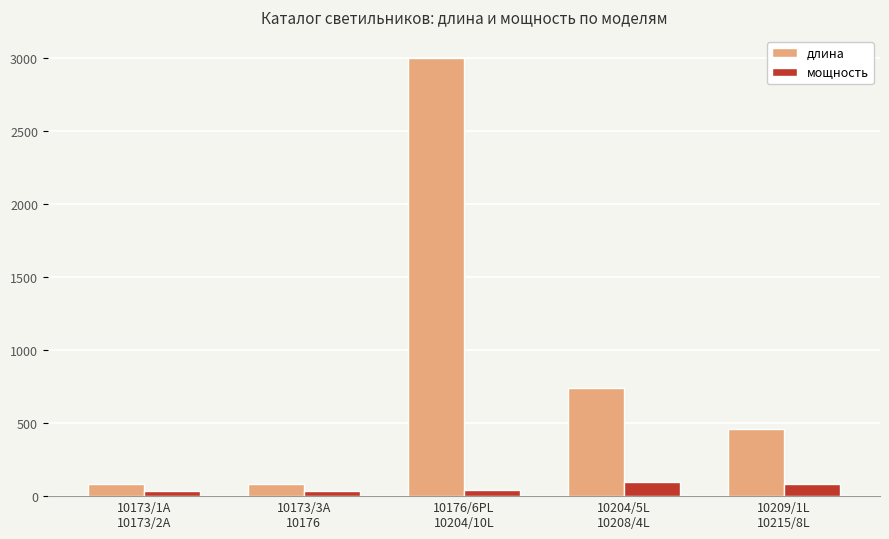

Which series changed the most between 10176/6PL
10204/10L and 10209/1L
10215/8L?

длина